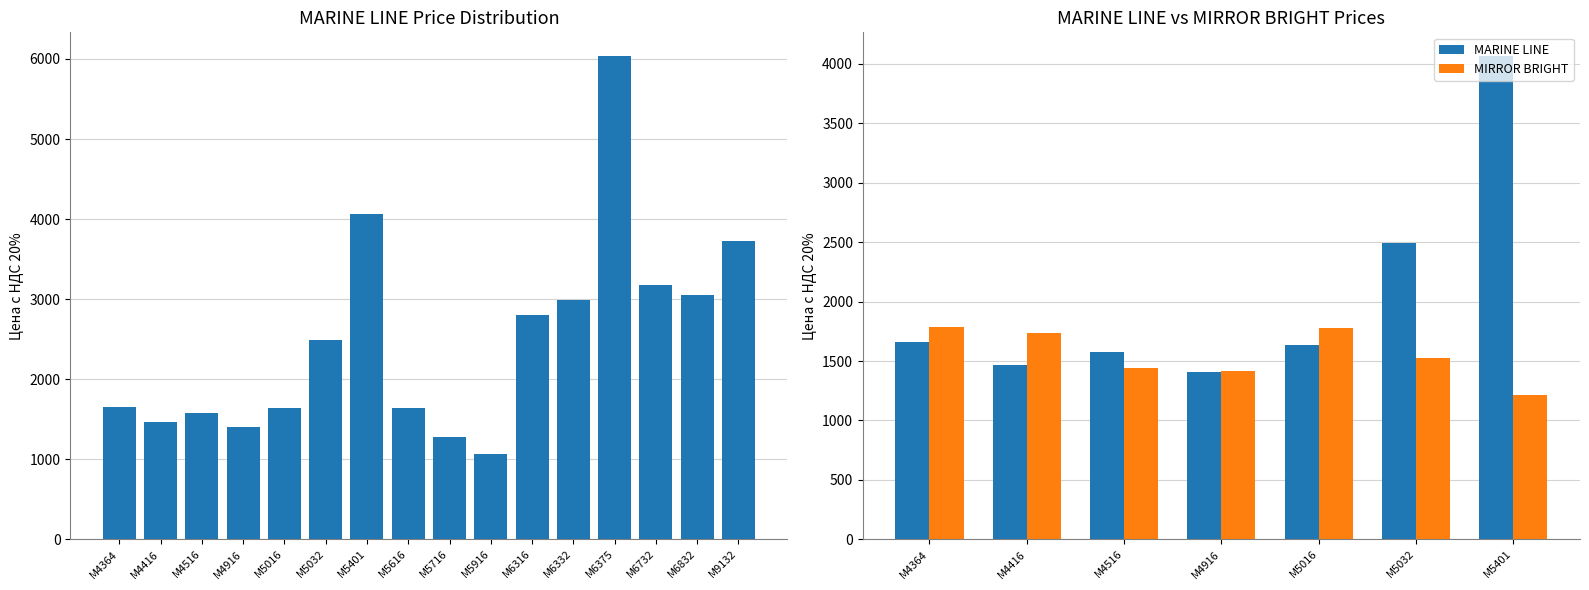

Count the number of categories in the chart.

7